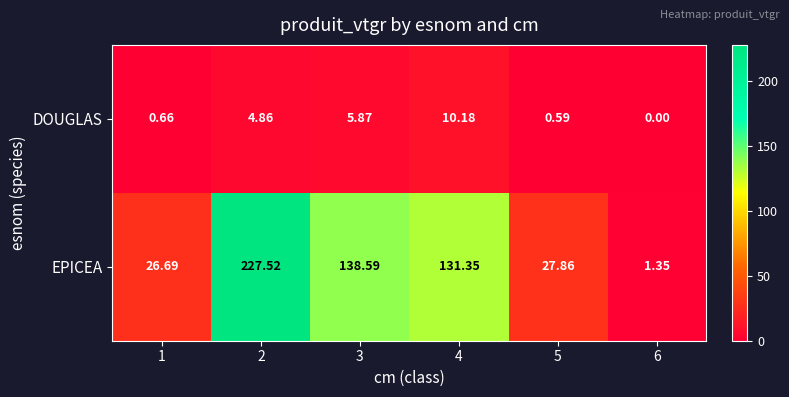

At which category is the sum across all series the highest?

2